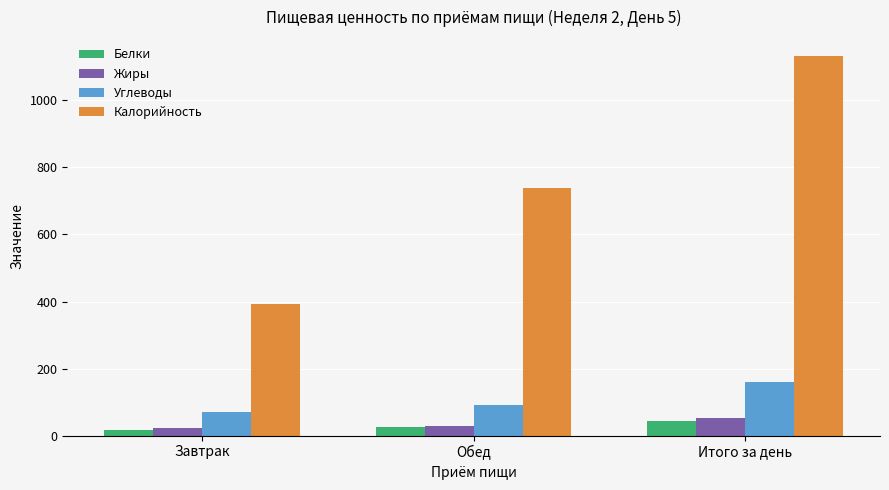

How many groups of bars are there?

3